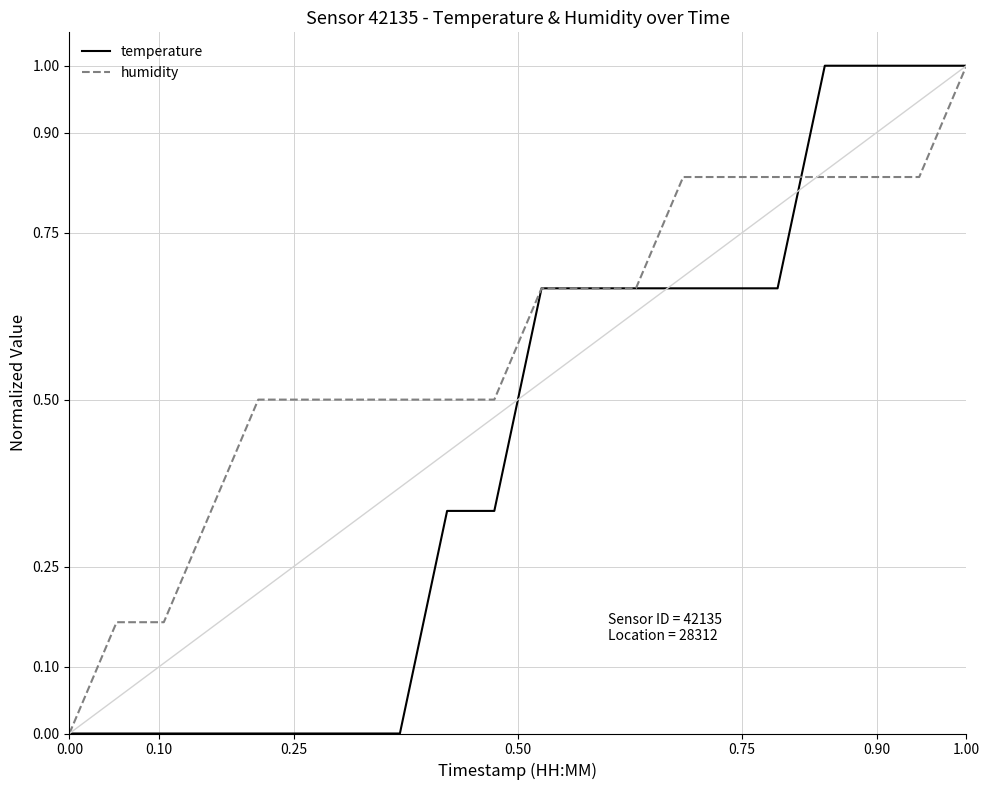

True or false: humidity and temperature intersect in this chart.

True